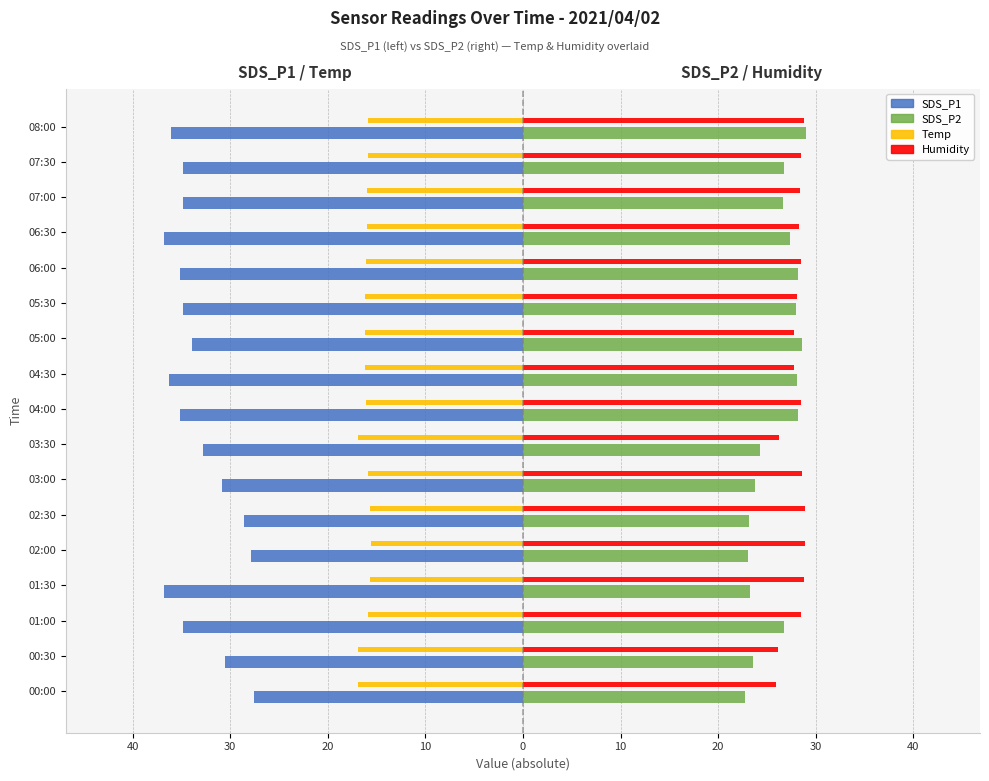

What are all the series names shown in the legend?

SDS_P1, SDS_P2, Temp, Humidity